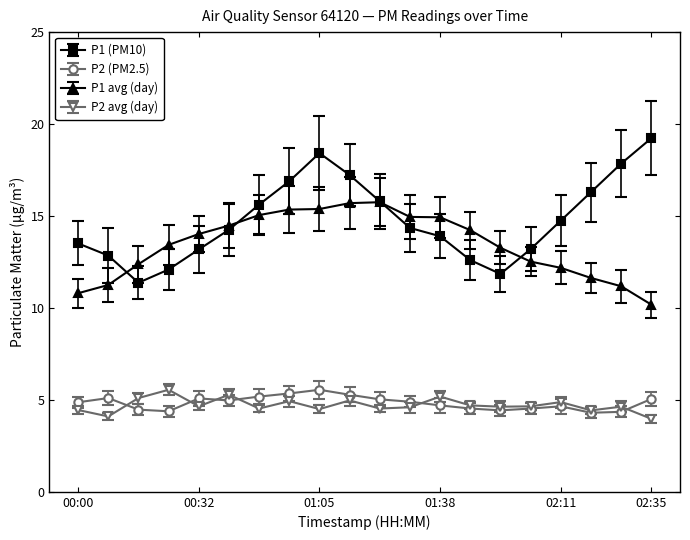

What is the minimum value shown in the chart?

4.0